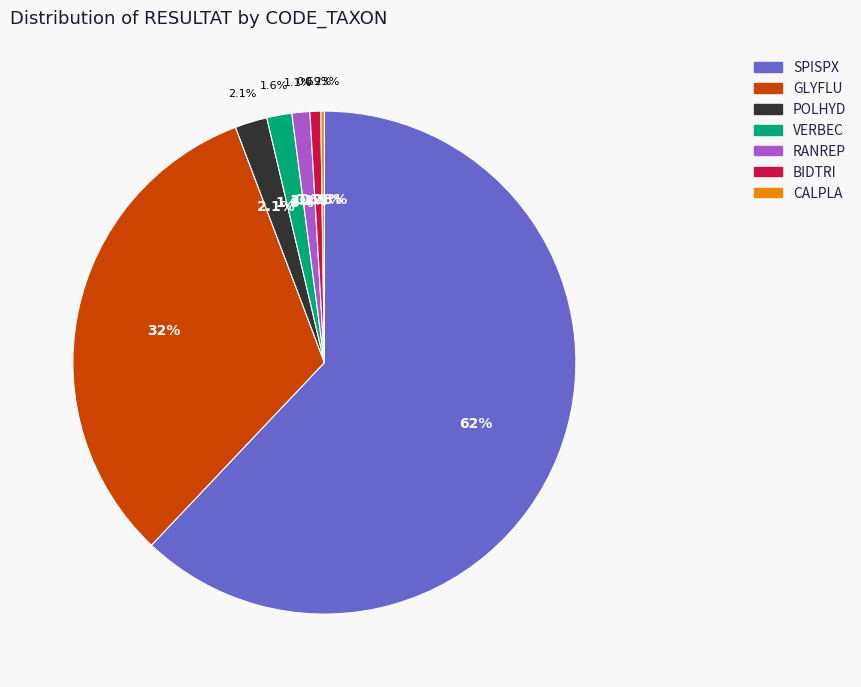

True or false: GLYFLU accounts for 32% of the total.

True